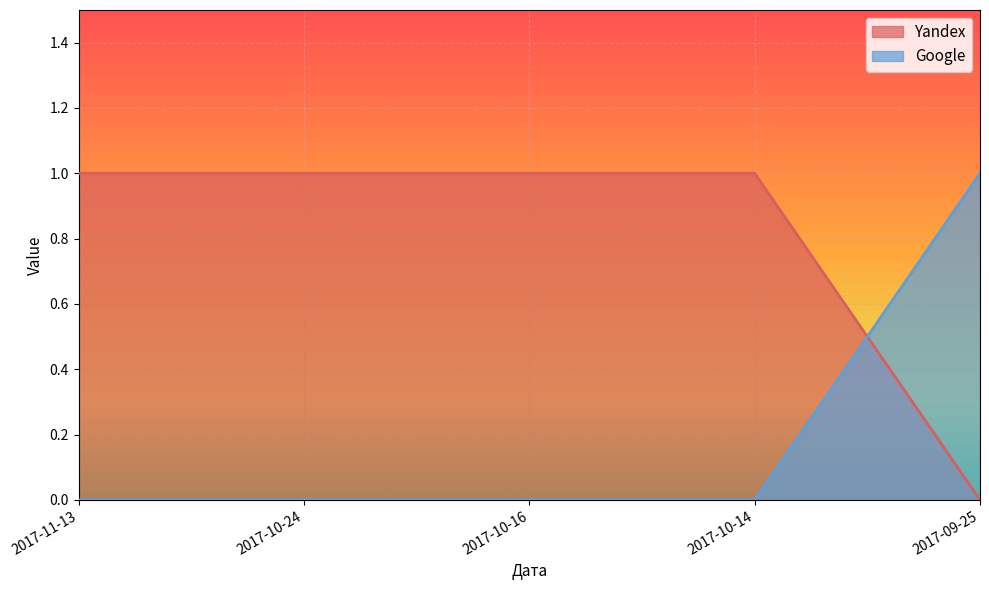

At 2017-10-24, list the series in order from largest to smallest.

Yandex, Google